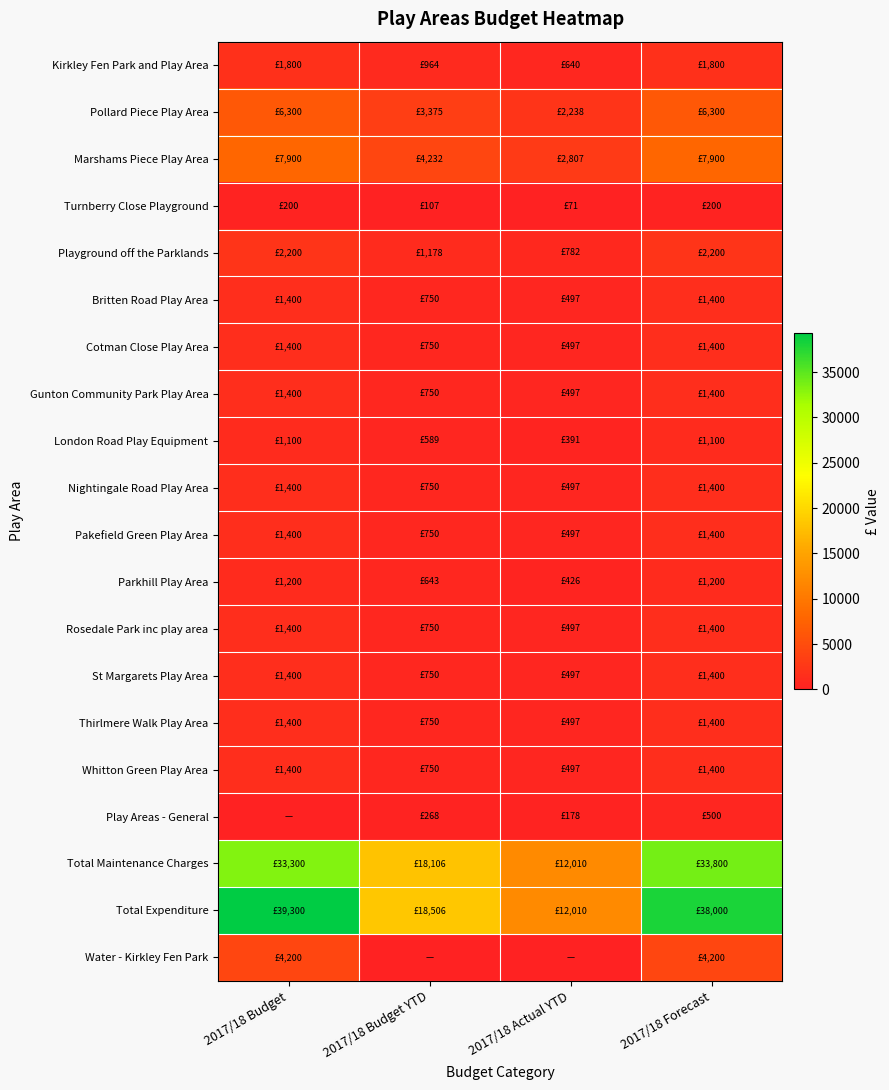

What is the spread (max minus min) of values at 2017/18 Forecast?

37800.0